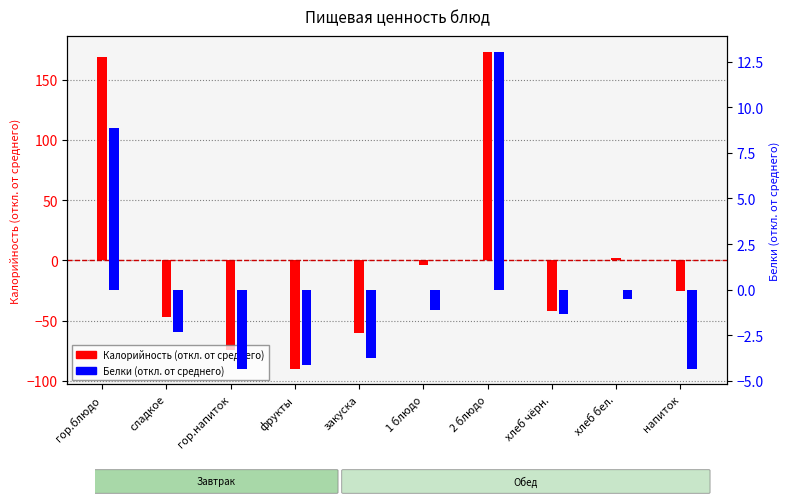

How many values in the Калорийность (центр.) series are below -25?

6